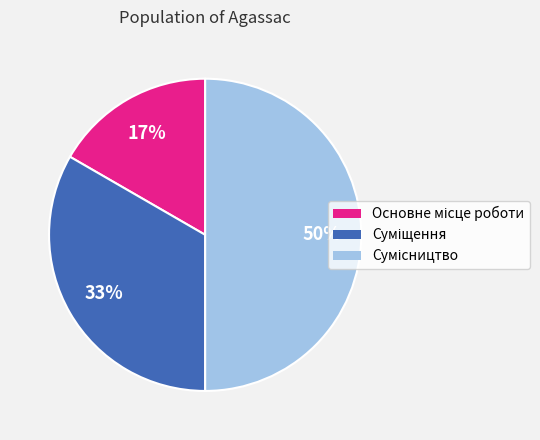

To the nearest percent, what is the average slice percentage?

33%